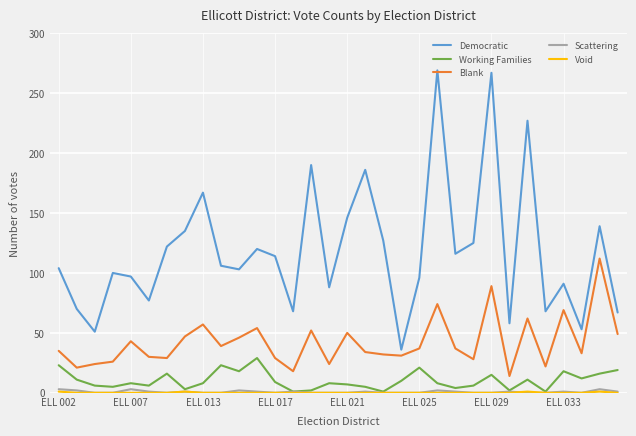

Which series has the widest spread of values?

Democratic